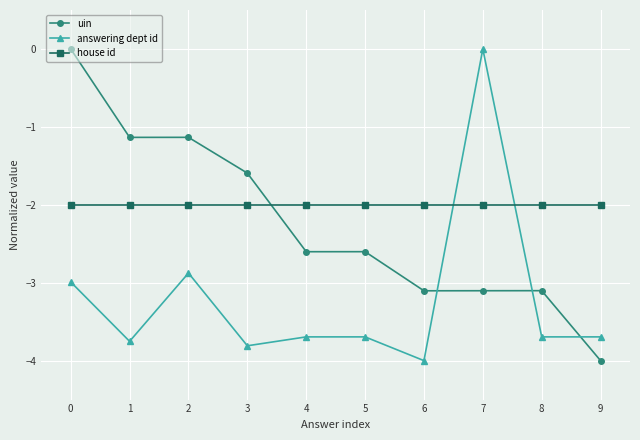

Rank the series at 0 from lowest to highest value.

answering dept id, house id, uin